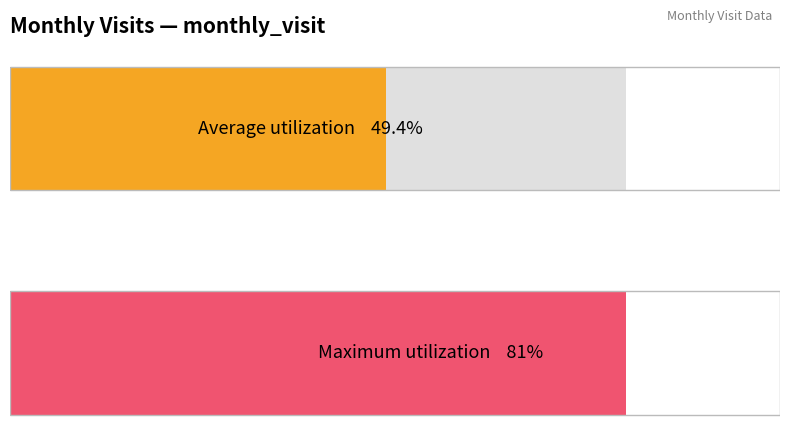

What is the average value?

49